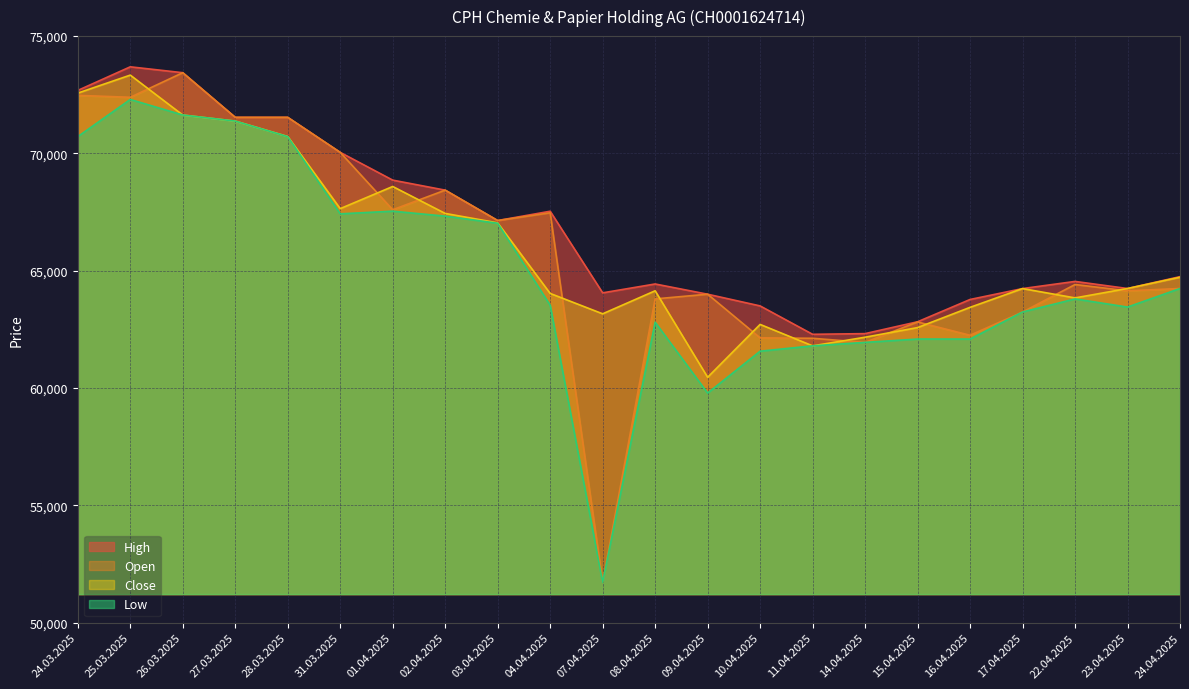

The value of Low at 14.04.2025 is 61947. True or false?

True